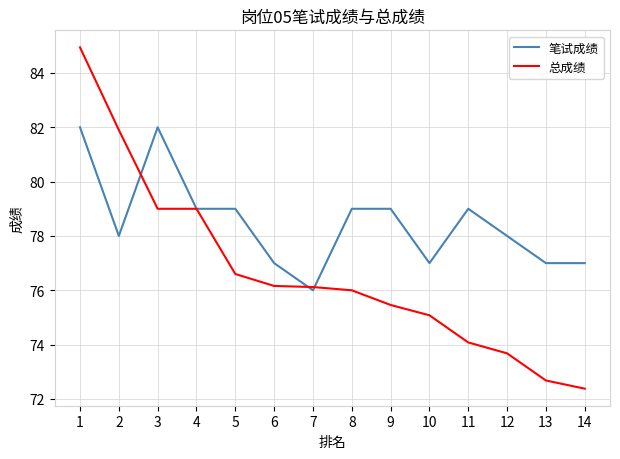

Rank the series by their average value, from lowest to highest.

总成绩, 笔试成绩